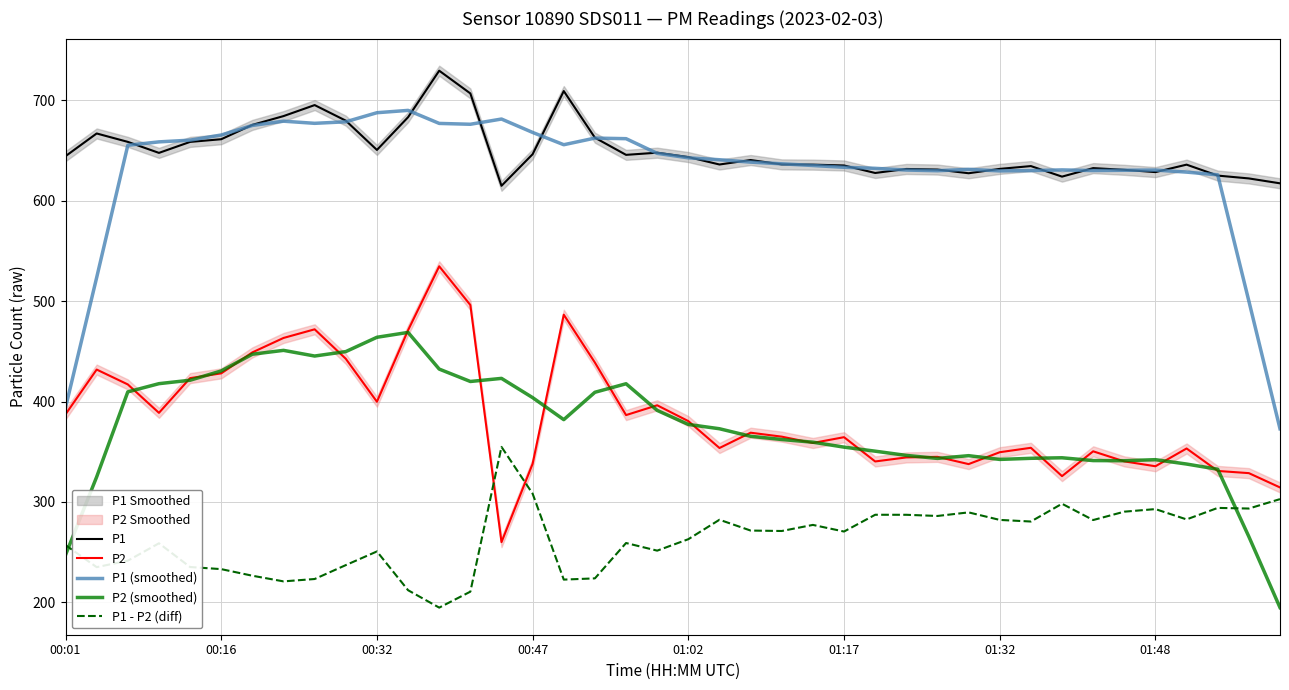

Where is P1 - P2 (diff) nearest to the value 274?

22